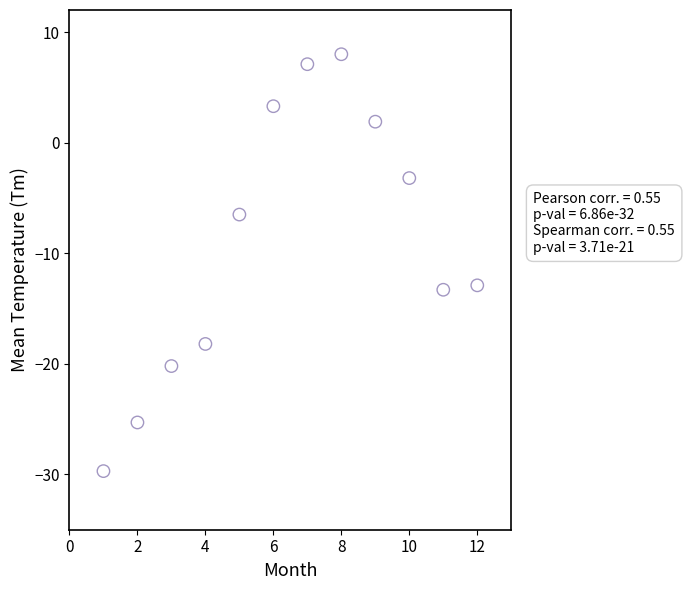

What is the average X value?

6.5